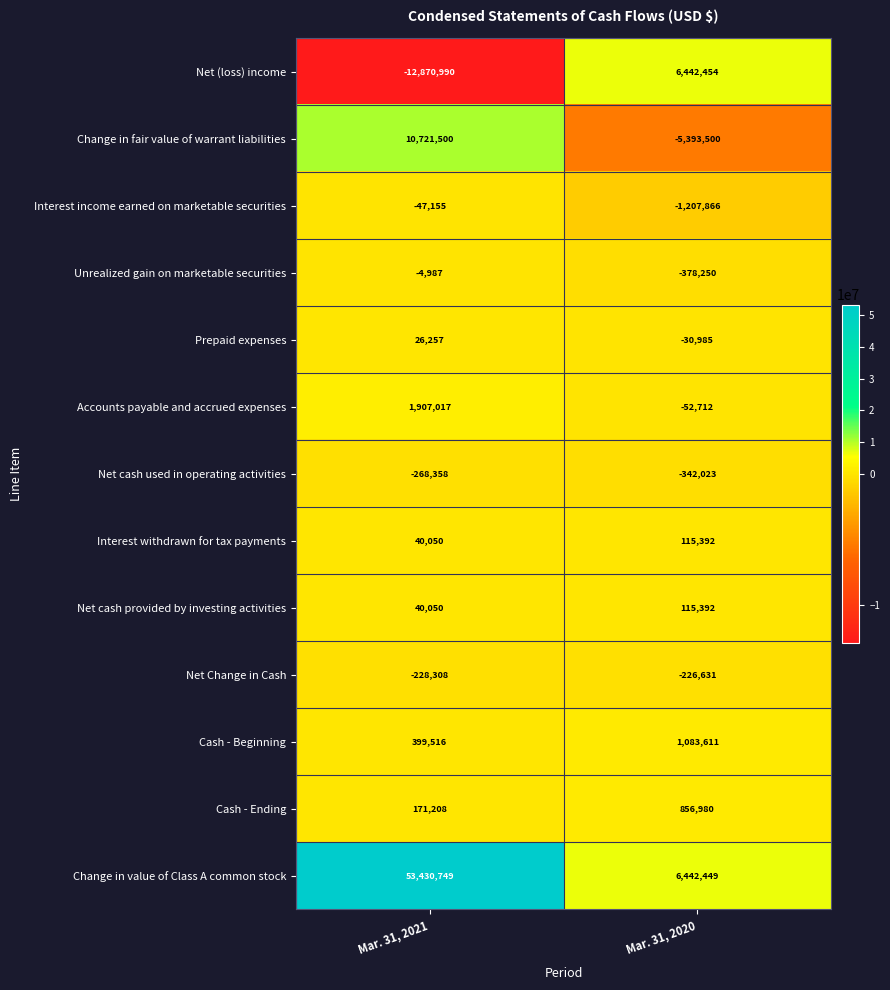

How many series are shown in this chart?

13